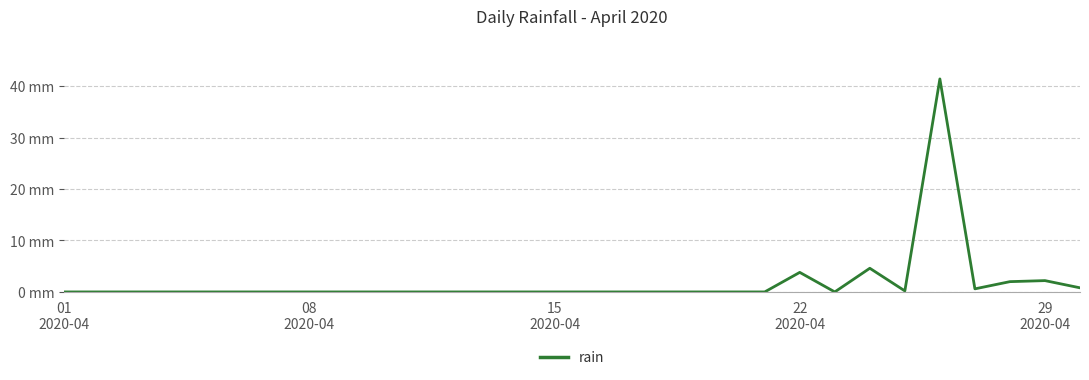

What is the average value?

1.9